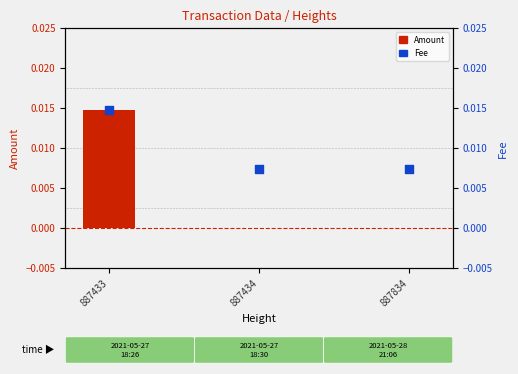

Which series contains the lowest Y value?

Amount